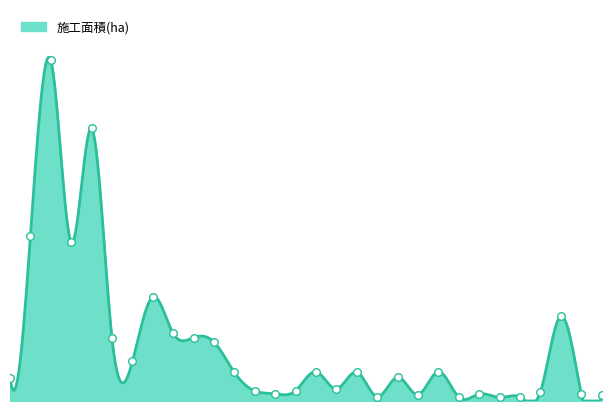

Approximately how many times larger is the value at 河和田 compared to 鯖江熊田?

11.0